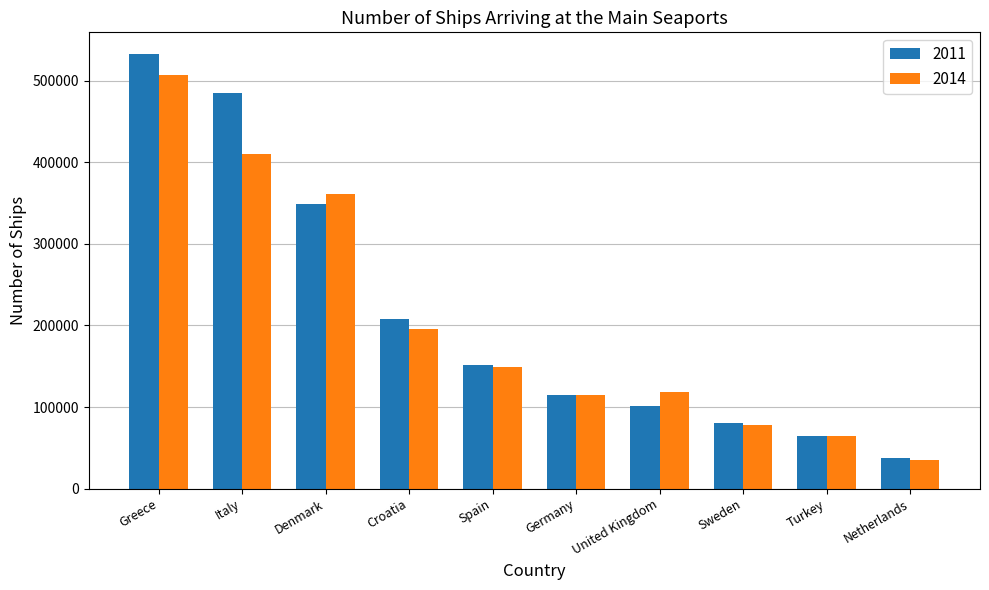

The 2014 series shows 765821 at Greece. True or false?

False